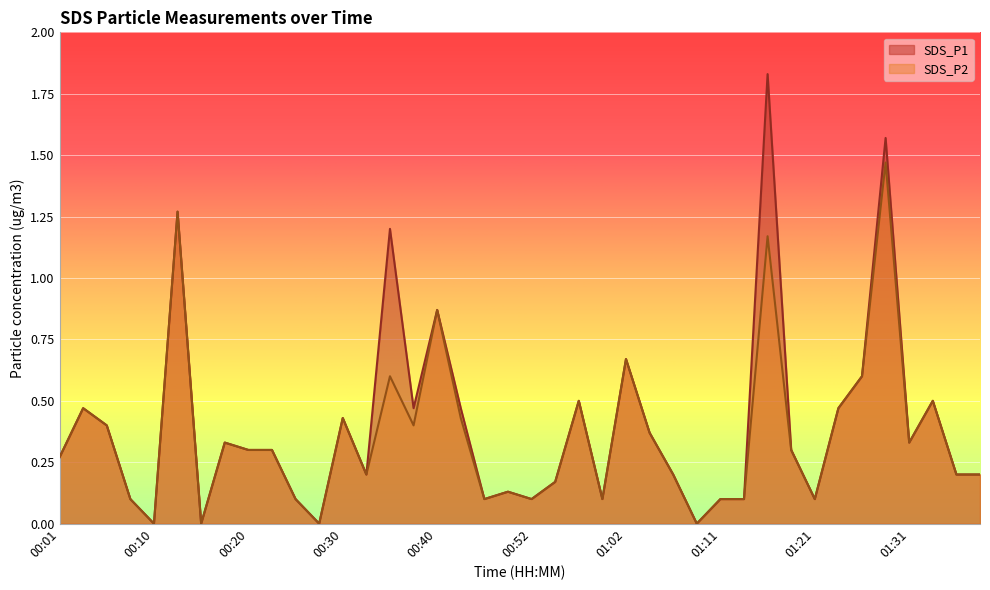

What is the sum of the SDS_P2 values at 01:33 and 00:57?

1.0